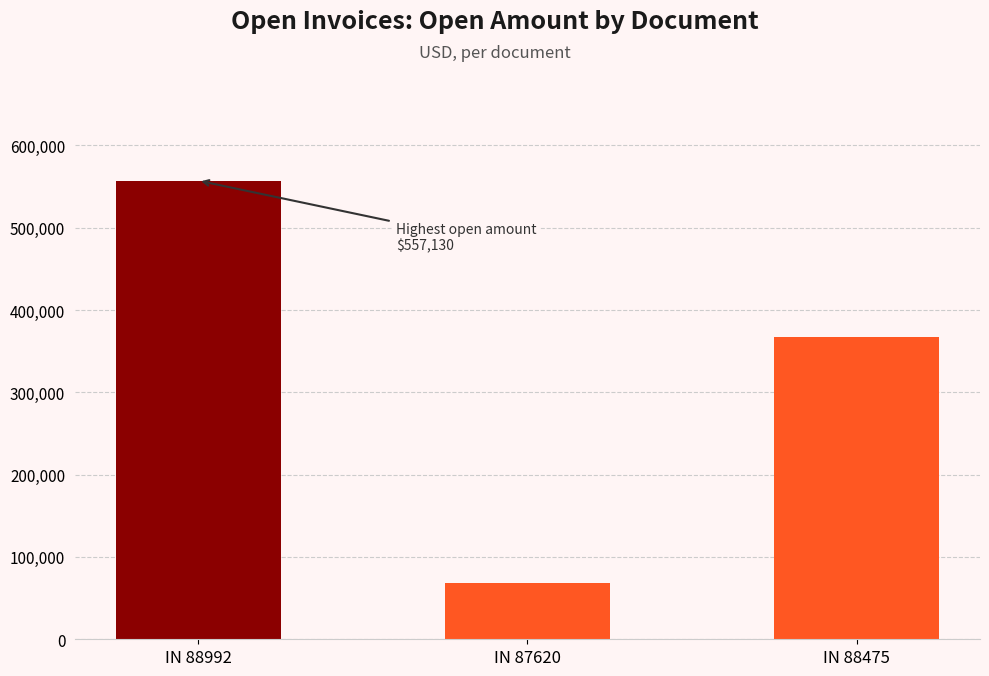

List the labels in order of value, smallest first.

IN 87620, IN 88475, IN 88992